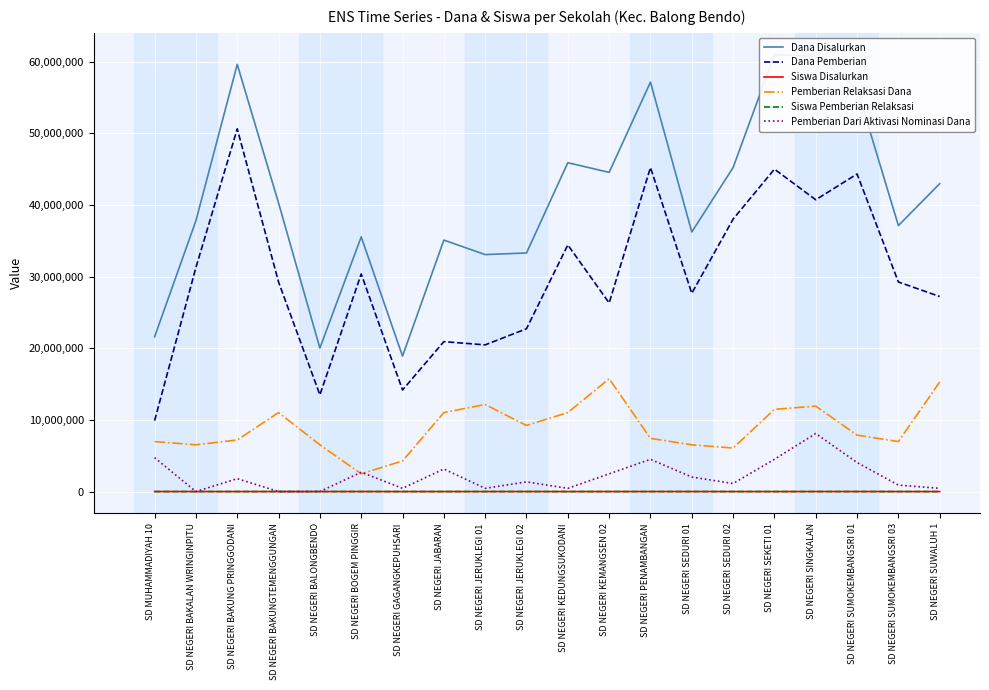

Rank the categories by Dana Disalurkan value from highest to lowest.

SD NEGERI SEKETI 01, SD NEGERI SINGKALAN, SD NEGERI BAKUNG PRINGGODANI, SD NEGERI PENAMBANGAN, SD NEGERI SUMOKEMBANGSRI 01, SD NEGERI KEDUNGSUKODANI, SD NEGERI SEDURI 02, SD NEGERI KEMANGSEN 02, SD NEGERI SUWALUH 1, SD NEGERI BAKUNGTEMENGGUNGAN, SD NEGERI BAKALAN WRINGINPITU, SD NEGERI SUMOKEMBANGSRI 03, SD NEGERI SEDURI 01, SD NEGERI BOGEM PINGGIR, SD NEGERI JABARAN, SD NEGERI JERUKLEGI 02, SD NEGERI JERUKLEGI 01, SD MUHAMMADIYAH 10, SD NEGERI BALONGBENDO, SD NEGERI GAGANGKEPUHSARI